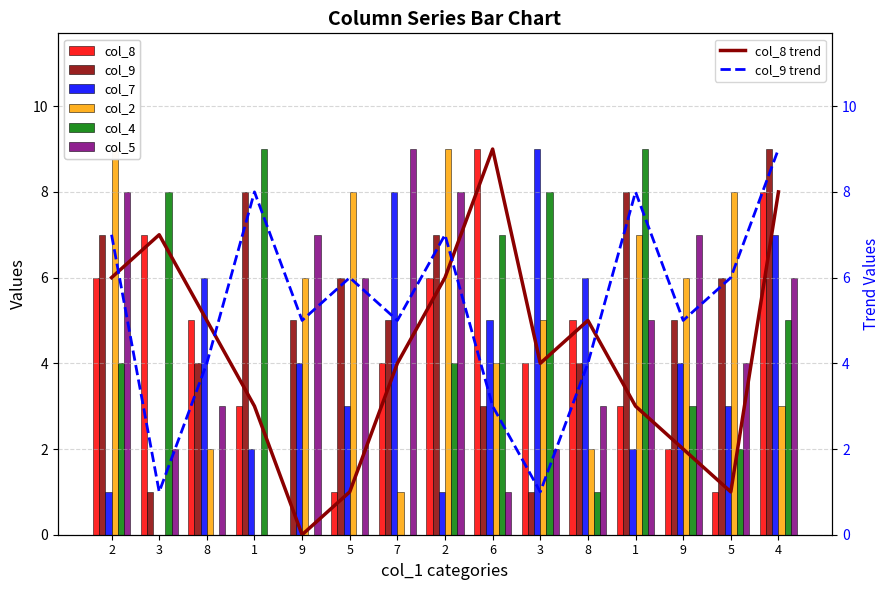

What is the label of the 14th bar from the left?

5